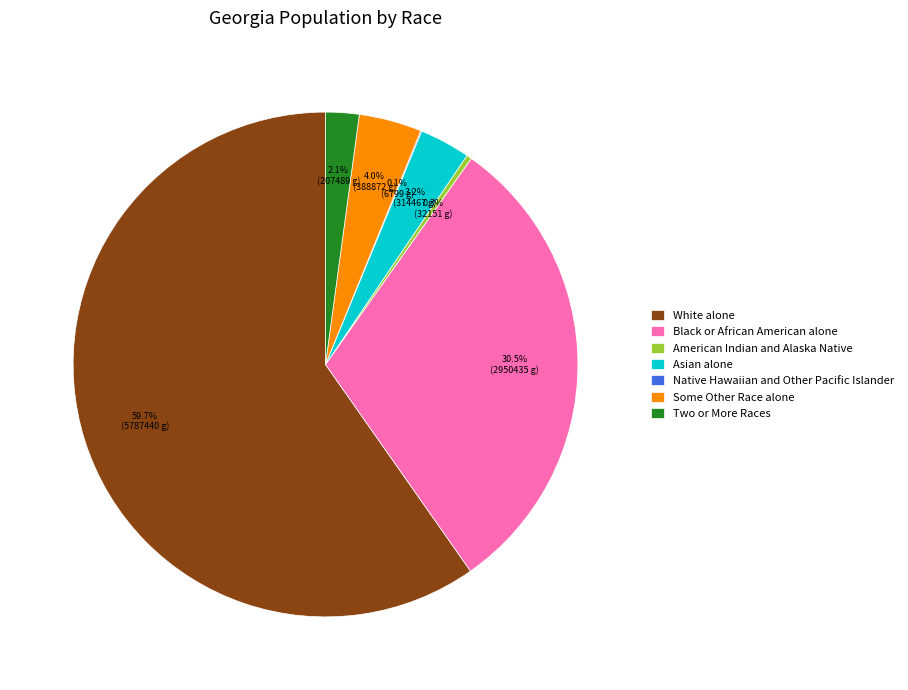

Between Two or More Races and Asian alone, which is larger?

Asian alone